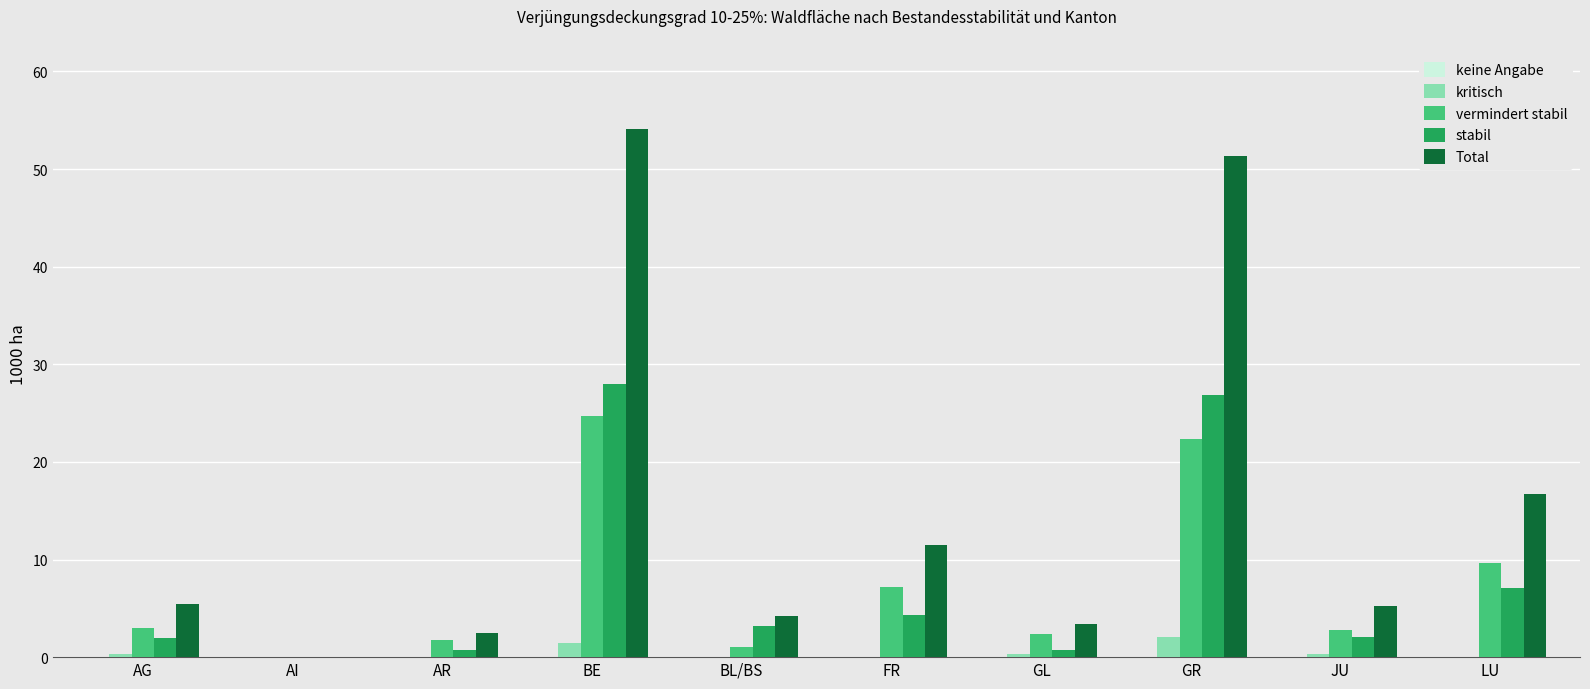

Which label corresponds to the largest value in the chart?

BE